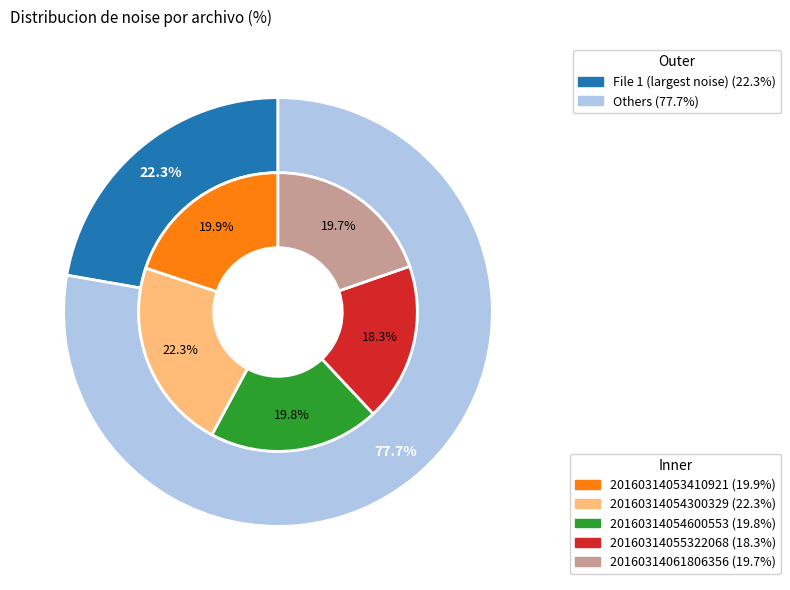

Which slice is the smallest?

20160314055322068